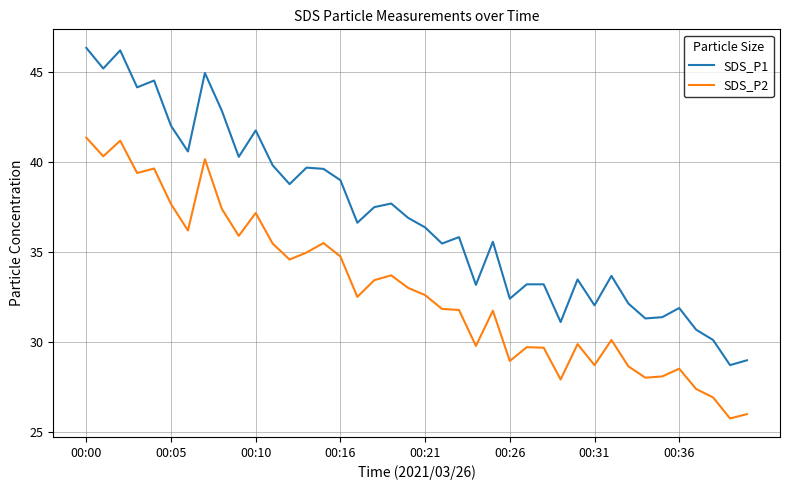

Which series has the widest spread of values?

SDS_P1